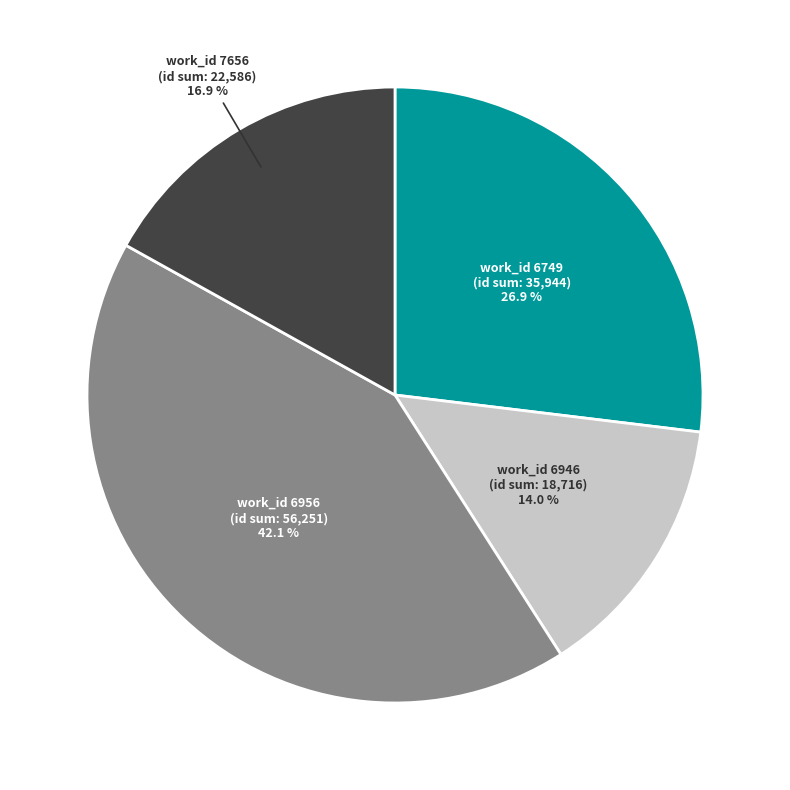

Is there any slice that represents more than half of the pie?

No